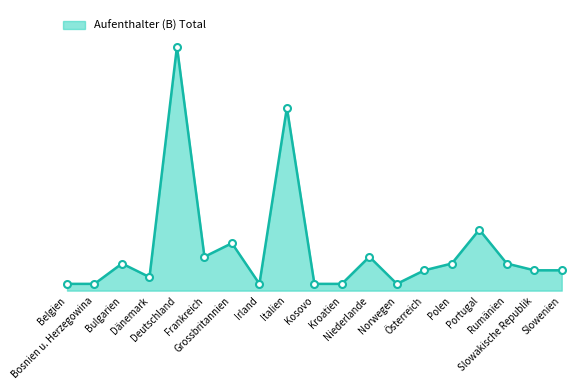

Approximately how many times larger is the value at Belgien compared to Niederlande?

0.2